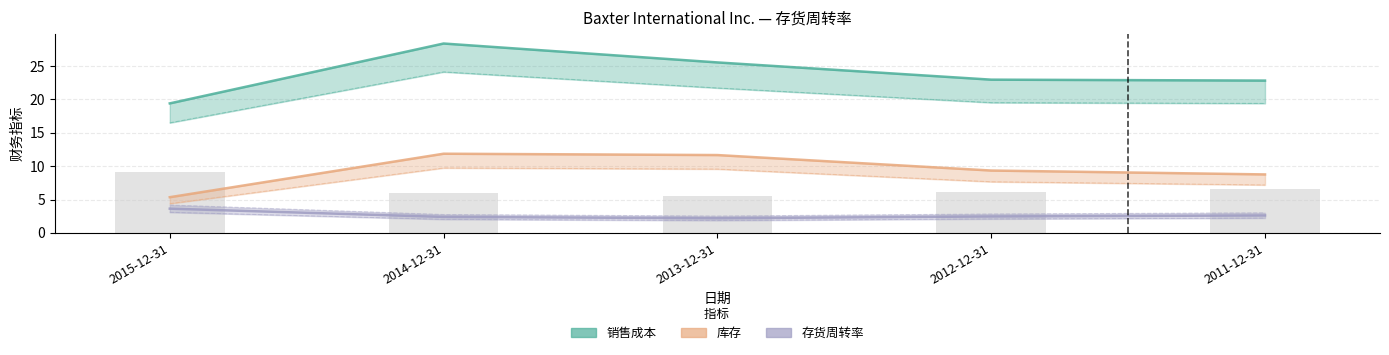

Where is 销售成本 nearest to the value 23?

2012-12-31